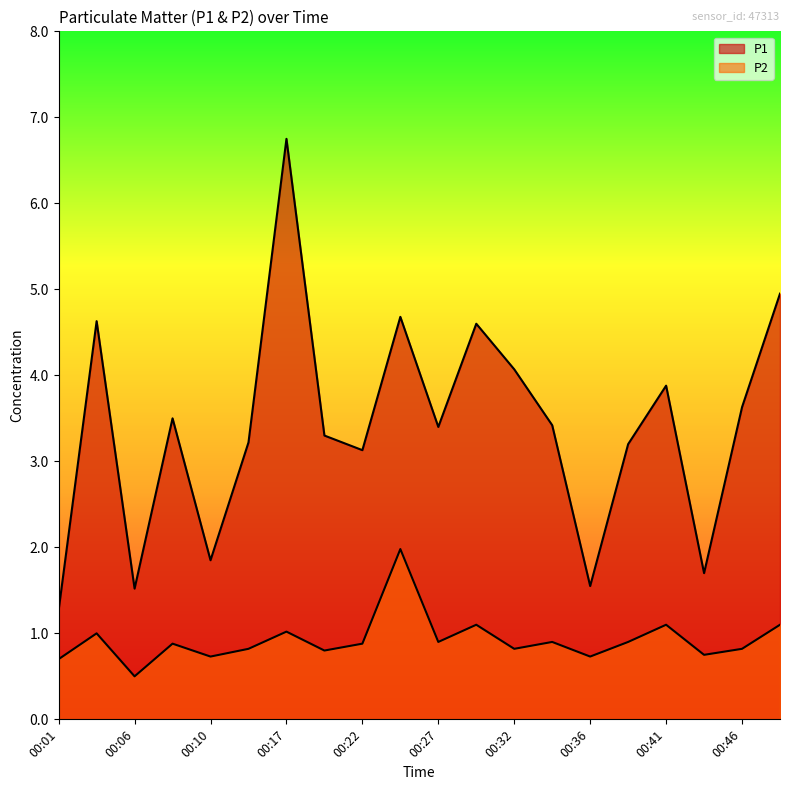

Which category has the highest value in the P1 series?

00:17